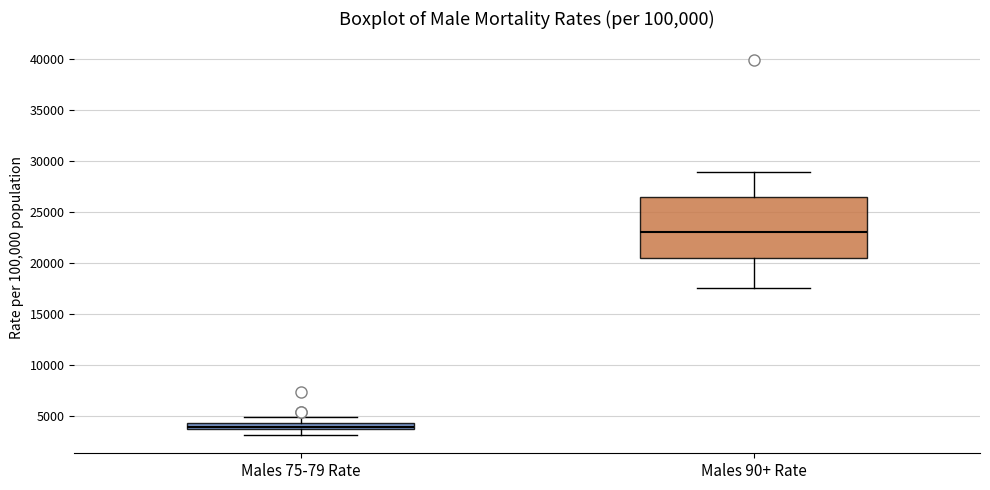

Comparing the boxes themselves (not the whiskers), which one is the tallest?

Males 90+ Rate